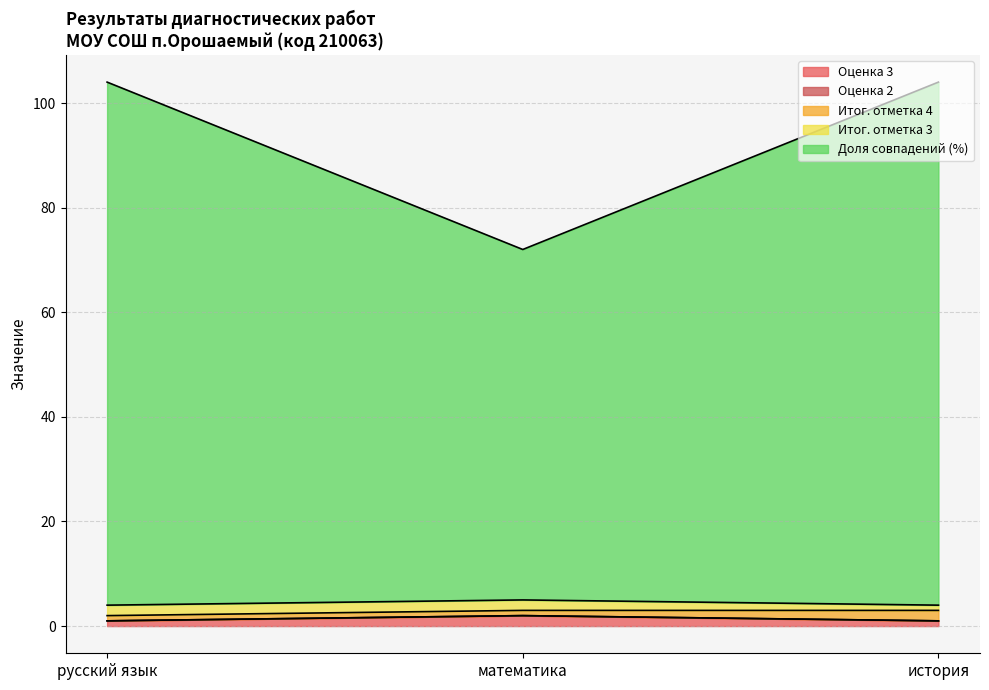

Reading left to right, list all the values displayed in this chart.

Оценка 3: 1	2	1
Оценка 2: 0	0	0
Итог. отметка 4: 1	1	2
Итог. отметка 3: 2	2	1
Доля совпадений (%): 100	67	100